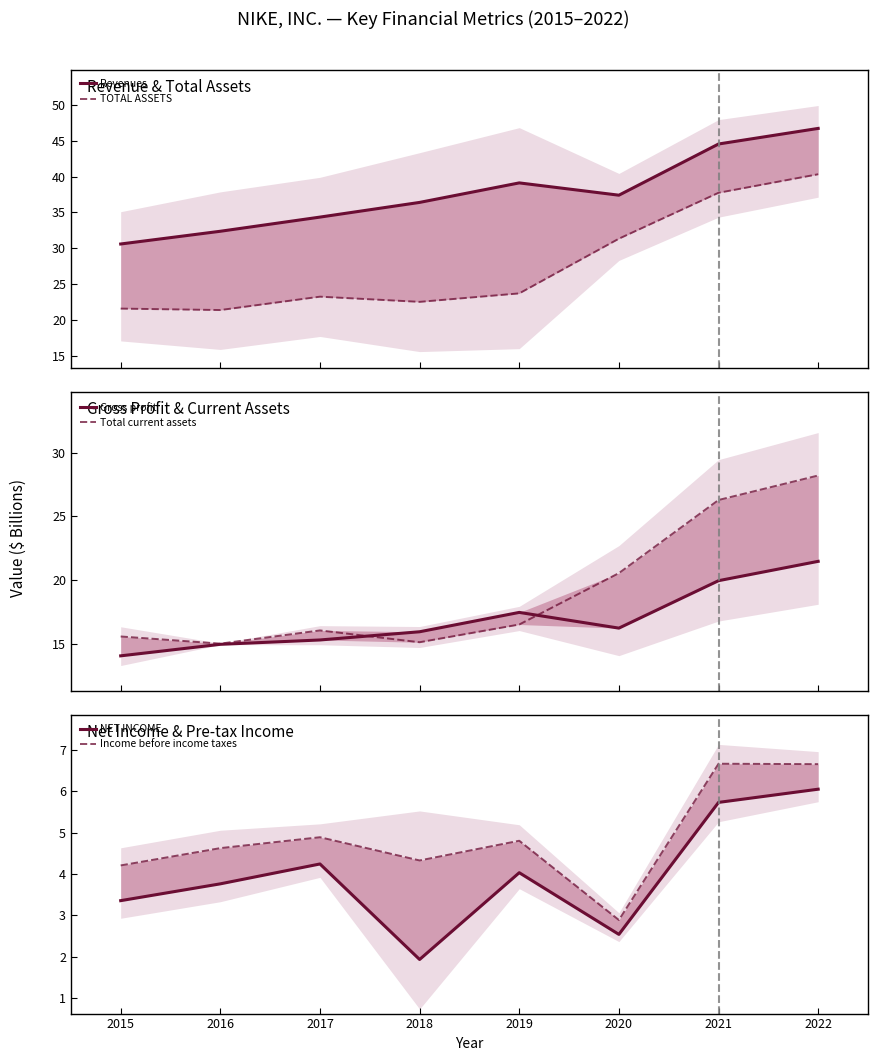

What is the lowest value of the NET INCOME series?

1.9